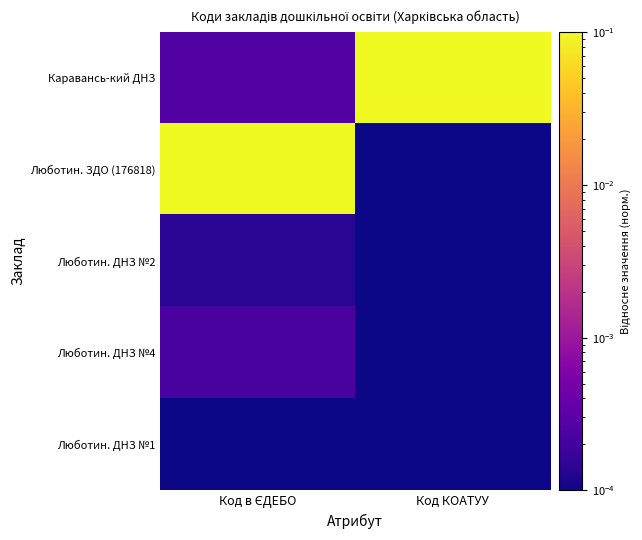

What is the difference between the highest and lowest values at Код КОАТУУ?

0.1